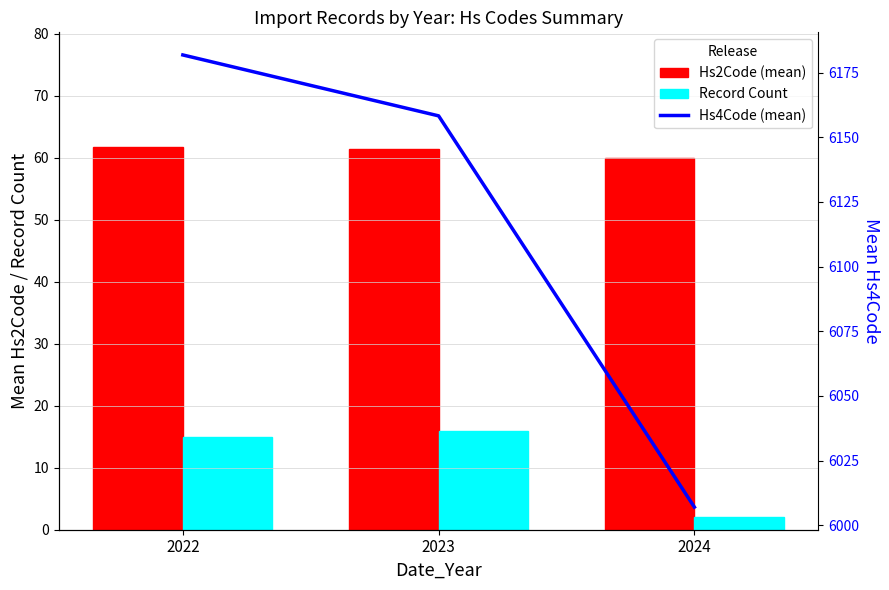

At which label is Hs4Code (mean) closest to 6094?

2023